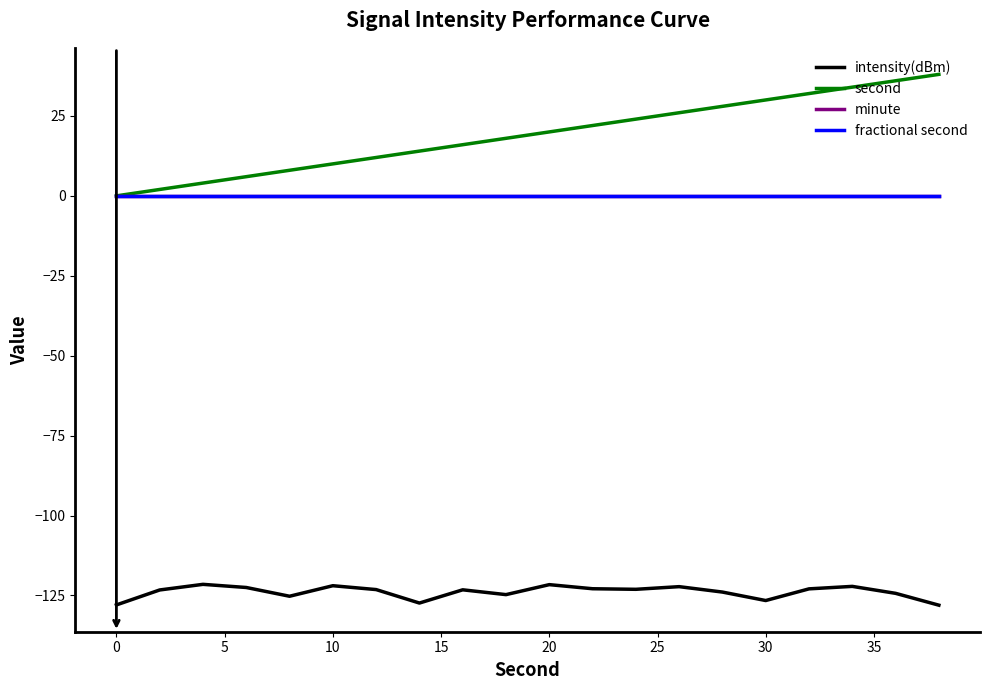

Reading left to right, extract all data points from this chart.

intensity(dBm): -128.0	-123.3	-121.5	-122.5	-125.2	-121.9	-123.2	-127.4	-123.2	-124.7	-121.6	-122.9	-123.1	-122.2	-123.9	-126.6	-122.9	-122.2	-124.3	-128.0
second: 0.0	2.0	4.0	6.0	8.0	10.0	12.0	14.0	16.0	18.0	20.0	22.0	24.0	26.0	28.0	30.0	32.0	34.0	36.0	38.0
minute: 0.0	0.0	0.0	0.0	0.0	0.0	0.0	0.0	0.0	0.0	0.0	0.0	0.0	0.0	0.0	0.0	0.0	0.0	0.0	0.0
fractional second: 0.0	0.0	0.0	0.0	0.0	0.0	0.0	0.0	0.0	0.0	0.0	0.0	0.0	0.0	0.0	0.0	0.0	0.0	0.0	0.0